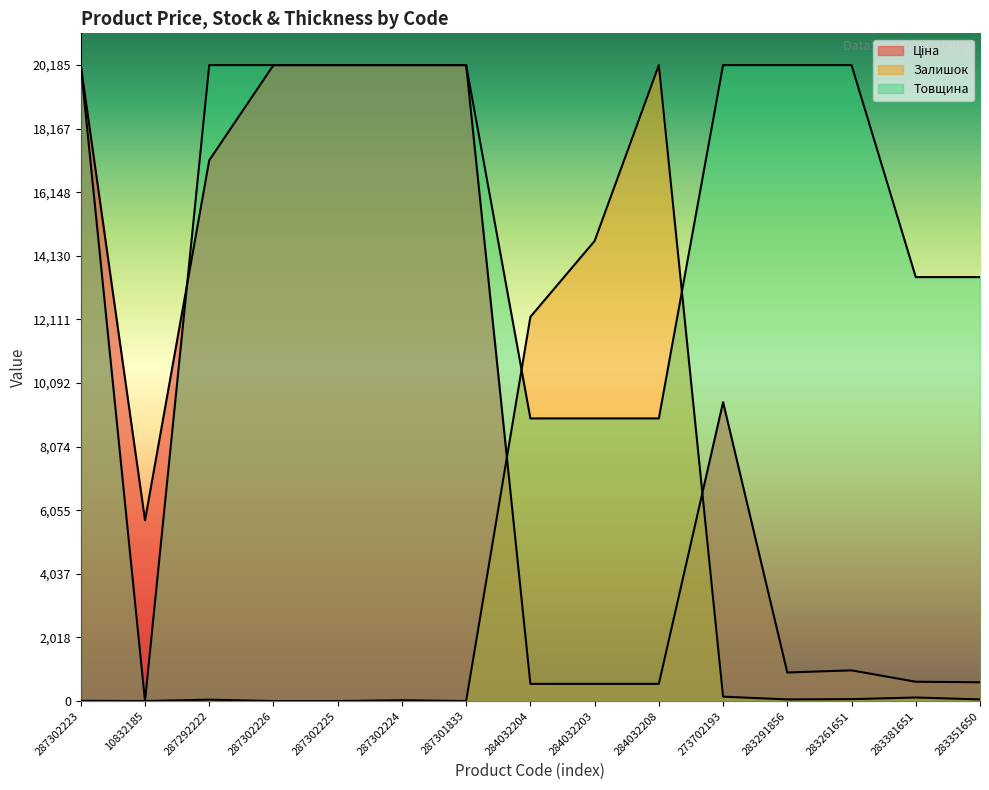

What is the label of the 5th point from the right?

273702193